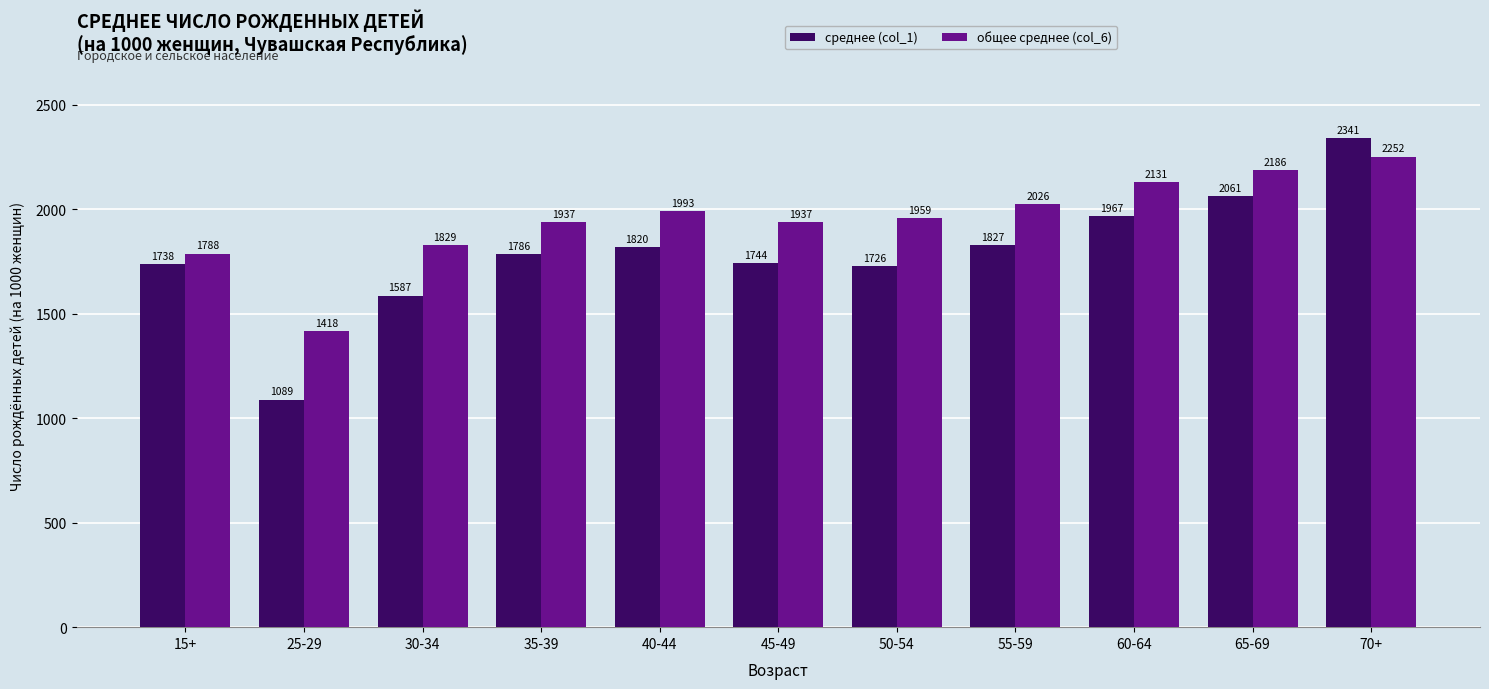

What is the total value across all series at 50-54?

3685